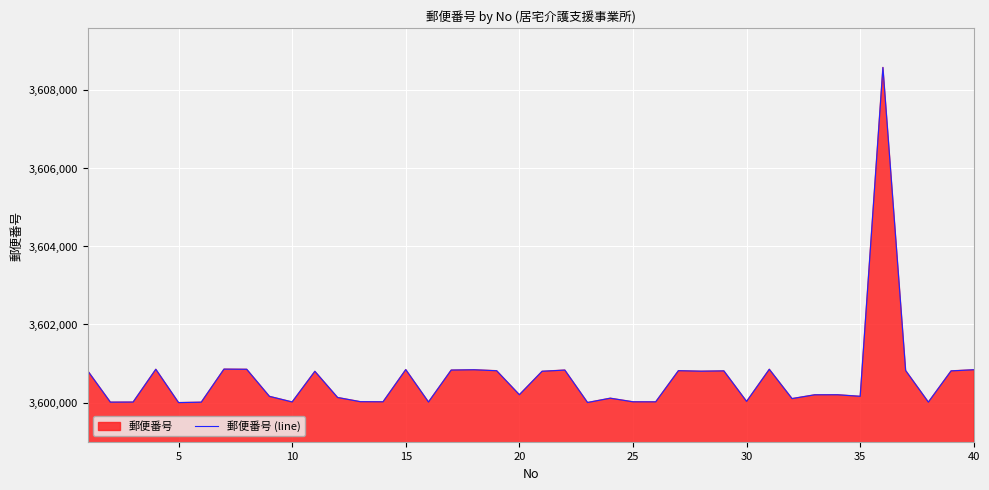

The value at 10 is 3600018. True or false?

True